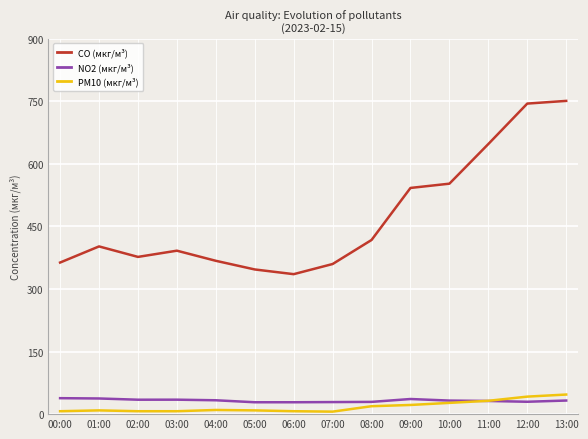

True or false: PM10 (мкг/м³) and CO (мкг/м³) intersect in this chart.

False